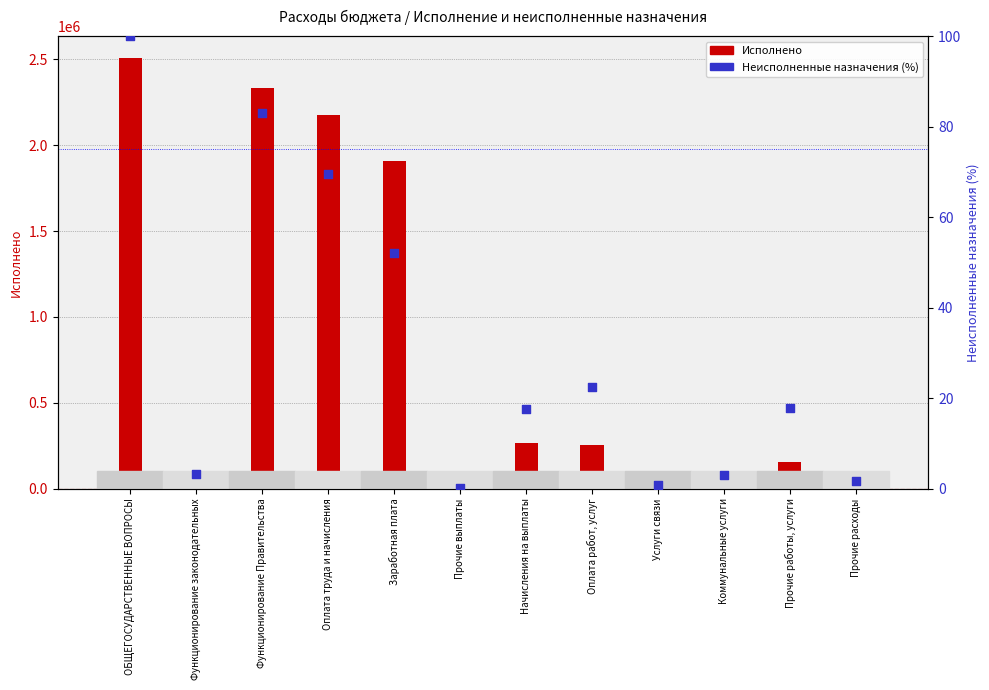

What are all the series names shown in the legend?

Исполнено, Неисполненные назначения (%)